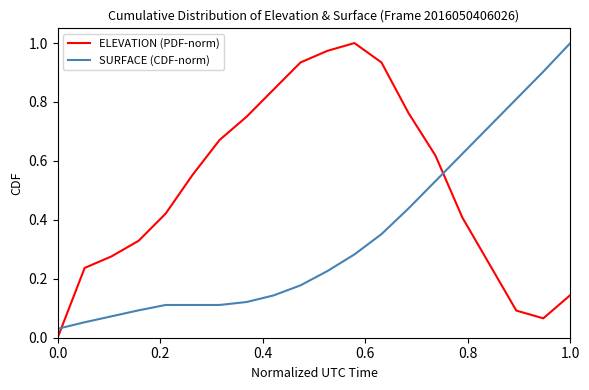

How many times do ELEVATION (PDF-norm) and SURFACE (CDF-norm) cross each other?

2